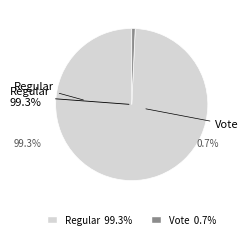

What percentage is the Regular slice, to the nearest percent?

99%